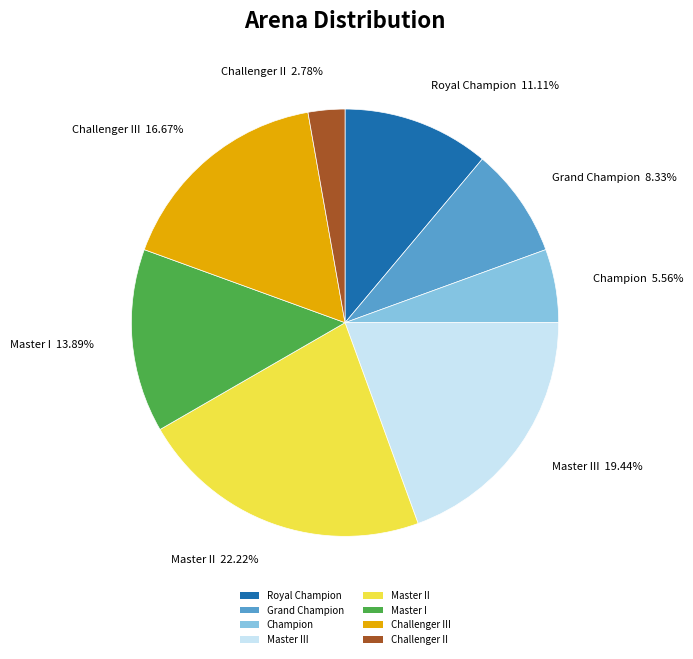

Is it true that Master I is 28% of the pie?

False